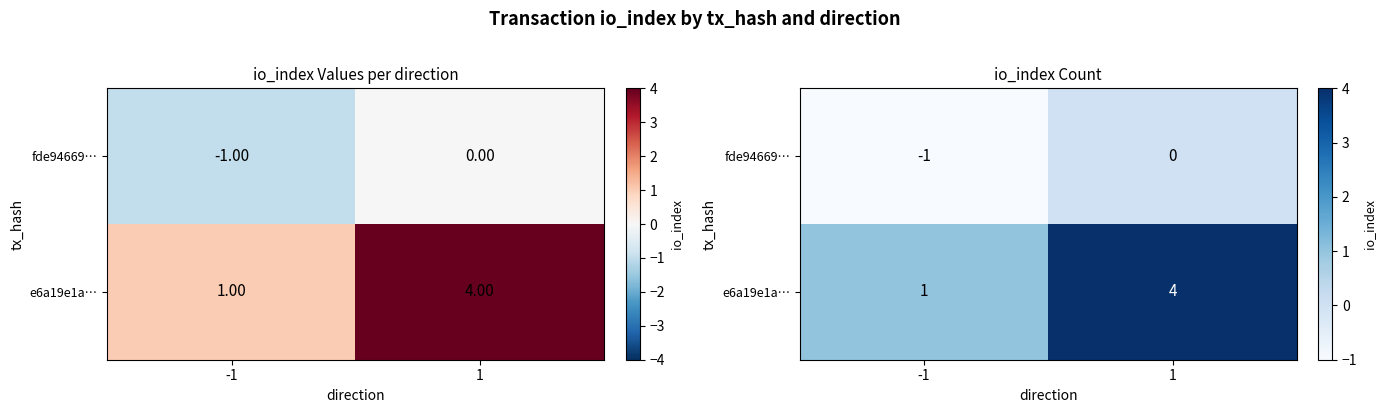

What is the lowest value of the e6a19e1a… series?

1